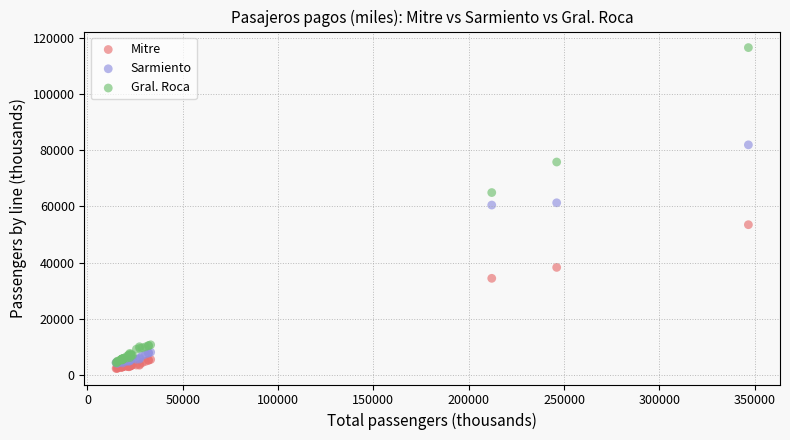

In the Mitre series, what Y value is closest to 27922?

34413.0